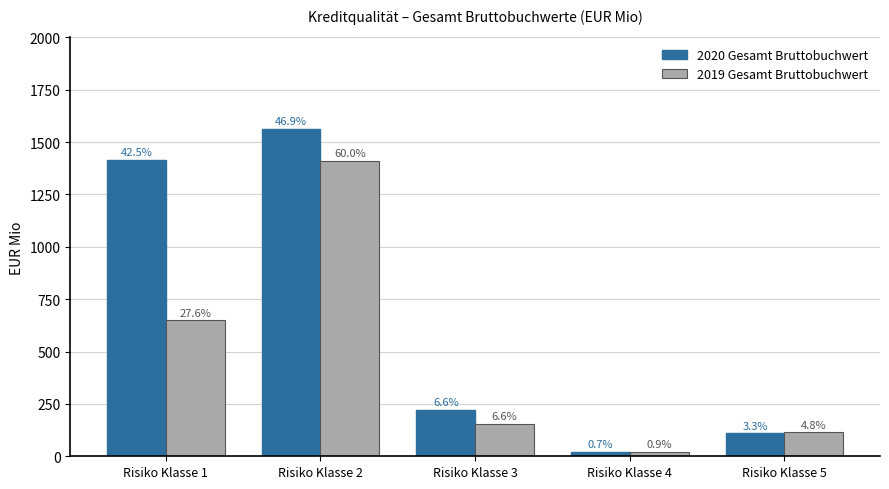

What are all the series names shown in the legend?

2020 Gesamt Bruttobuchwert, 2019 Gesamt Bruttobuchwert